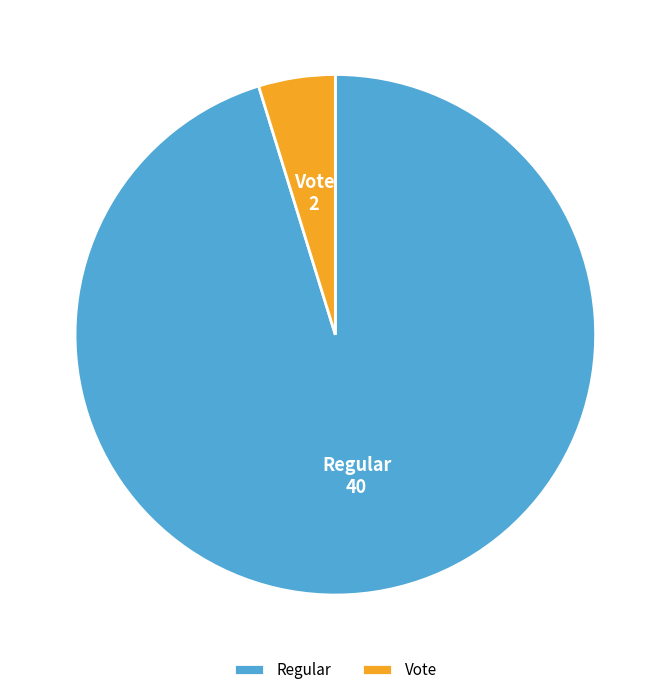

Rank the categories by value from highest to lowest.

Regular, Vote